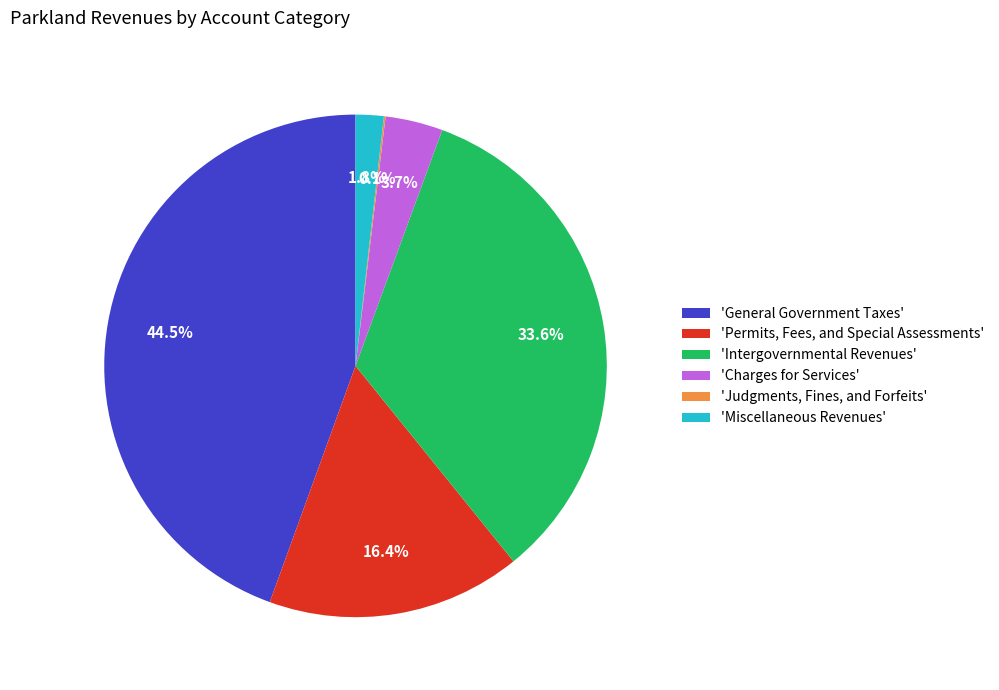

Does any single category account for the majority?

No